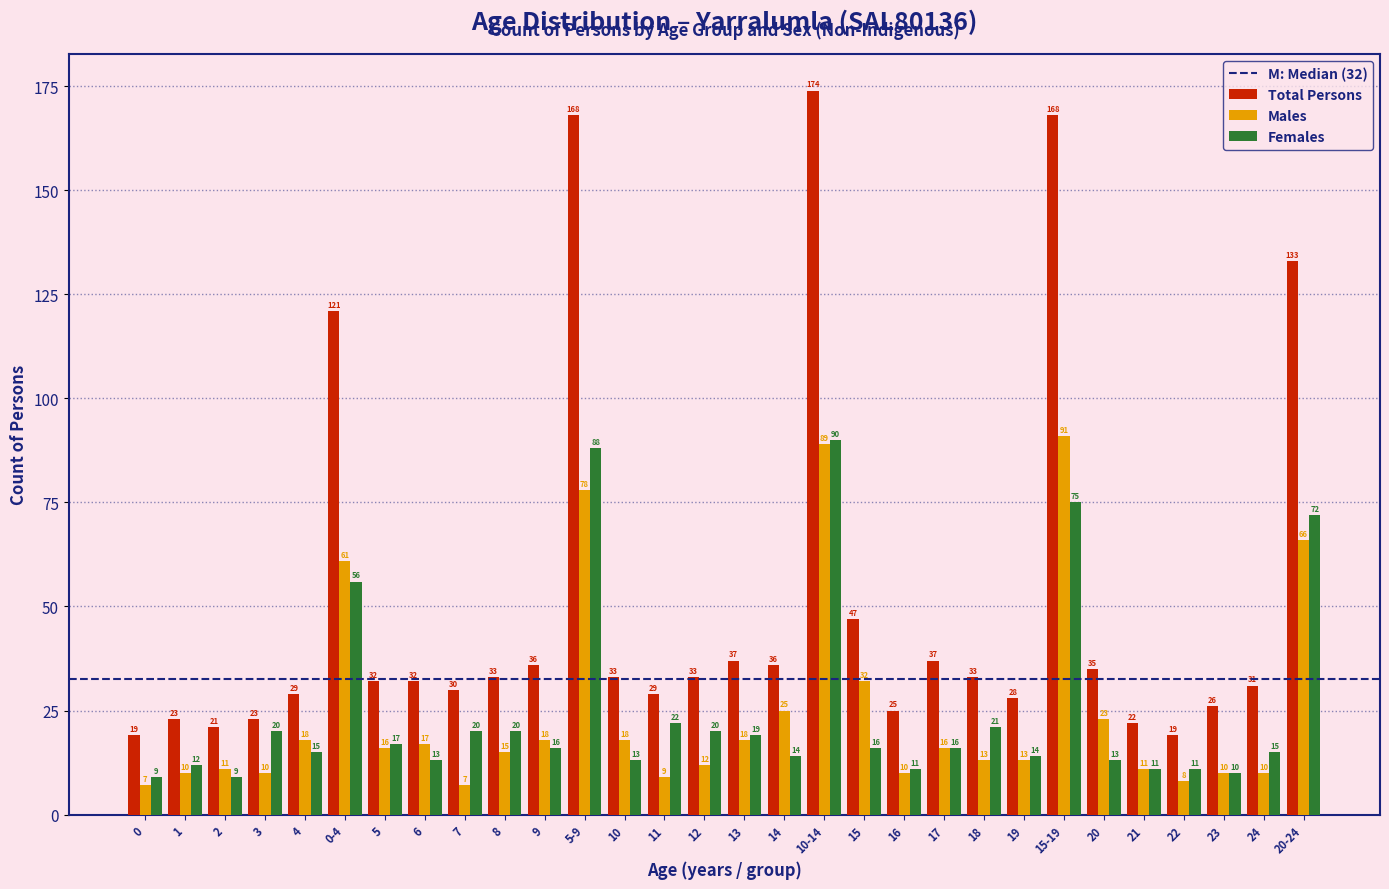

Reading left to right, extract all data points from this chart.

Total Persons: 19	23	21	23	29	121	32	32	30	33	36	168	33	29	33	37	36	174	47	25	37	33	28	168	35	22	19	26	31	133
Males: 7	10	11	10	18	61	16	17	7	15	18	78	18	9	12	18	25	89	32	10	16	13	13	91	23	11	8	10	10	66
Females: 9	12	9	20	15	56	17	13	20	20	16	88	13	22	20	19	14	90	16	11	16	21	14	75	13	11	11	10	15	72